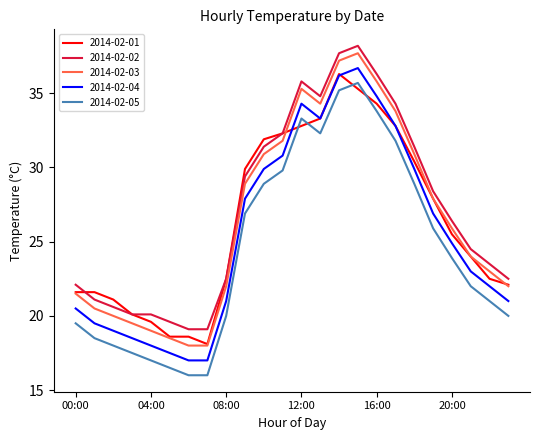

Reading right to left, transcribe all the data shown in this chart.

2014-02-01: 22.1	22.5	24.0	25.5	27.9	30.4	32.8	34.3	35.3	36.3	33.3	32.8	32.3	31.9	29.9	22.5	18.1	18.6	18.6	19.6	20.1	21.1	21.6	21.6
2014-02-02: 22.5	23.5	24.5	26.4	28.4	31.4	34.3	36.3	38.2	37.7	34.8	35.8	32.3	31.4	29.4	22.5	19.1	19.1	19.6	20.1	20.1	20.6	21.1	22.1
2014-02-03: 22.0	23.0	24.0	25.9	27.9	30.9	33.8	35.8	37.7	37.2	34.3	35.3	31.8	30.9	28.9	22.0	18.0	18.0	18.5	19.0	19.5	20.0	20.5	21.5
2014-02-04: 21.0	22.0	23.0	24.9	26.9	29.9	32.8	34.8	36.7	36.2	33.3	34.3	30.8	29.9	27.9	21.0	17.0	17.0	17.5	18.0	18.5	19.0	19.5	20.5
2014-02-05: 20.0	21.0	22.0	23.9	25.9	28.9	31.8	33.8	35.7	35.2	32.3	33.3	29.8	28.9	26.9	20.0	16.0	16.0	16.5	17.0	17.5	18.0	18.5	19.5